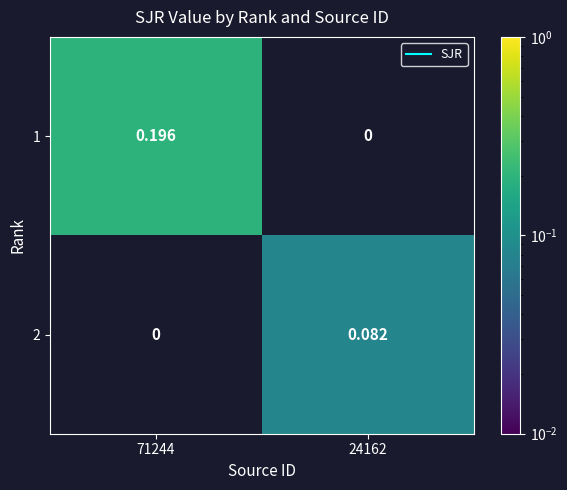

Is the value of 1 at 71244 greater than the value of 2 at 71244?

Yes